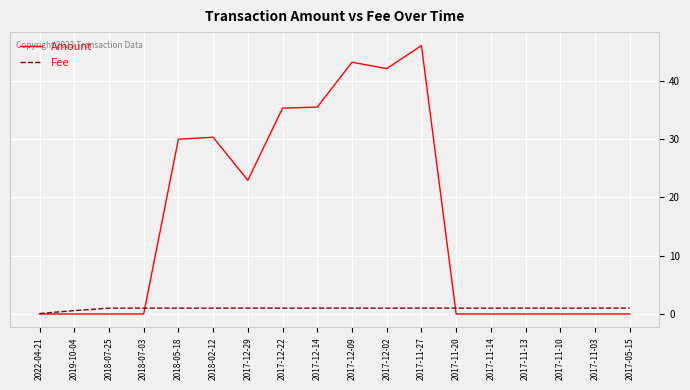

The Amount series shows 46.1 at 2017-11-27. True or false?

True